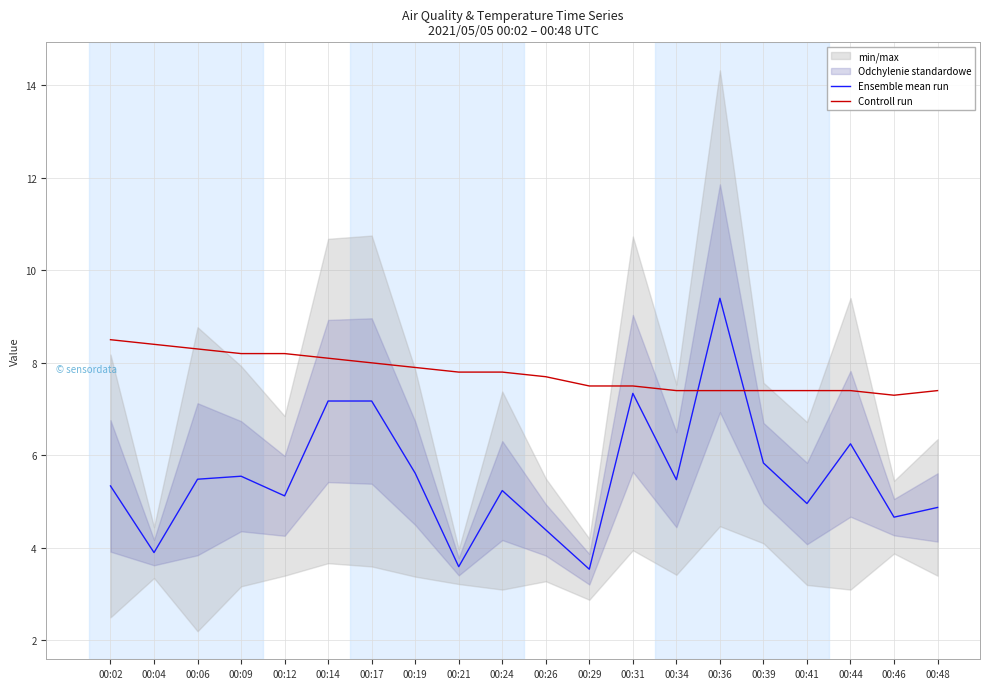

Rank the series by their maximum value, from lowest to highest.

Controll run, Ensemble mean run